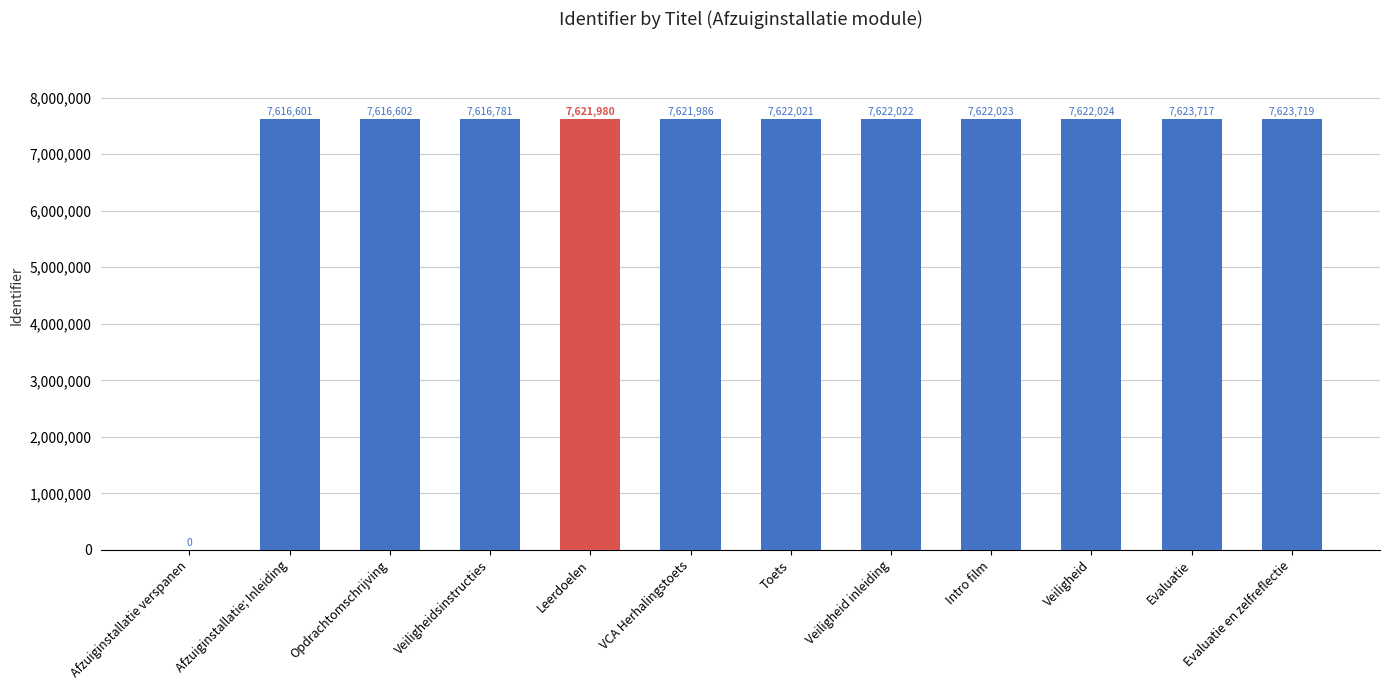

Between Evaluatie and Veiligheidsinstructies, which is larger?

Evaluatie